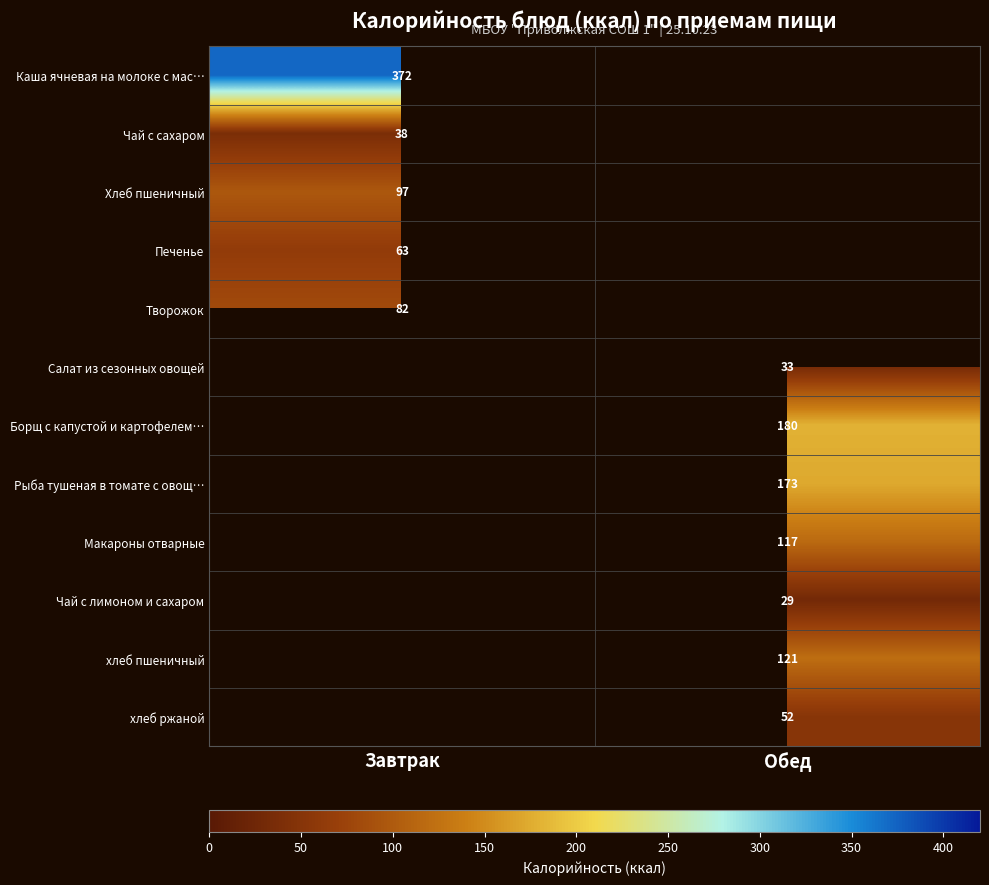

True or false: Творожок has a value of 82 at Завтрак.

True